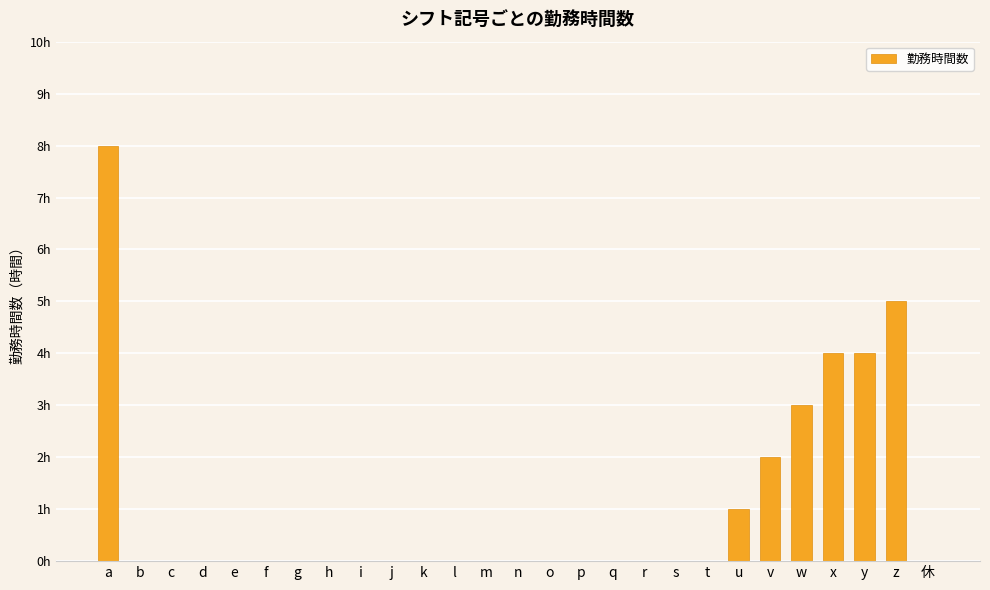

What position from the left is j?

10